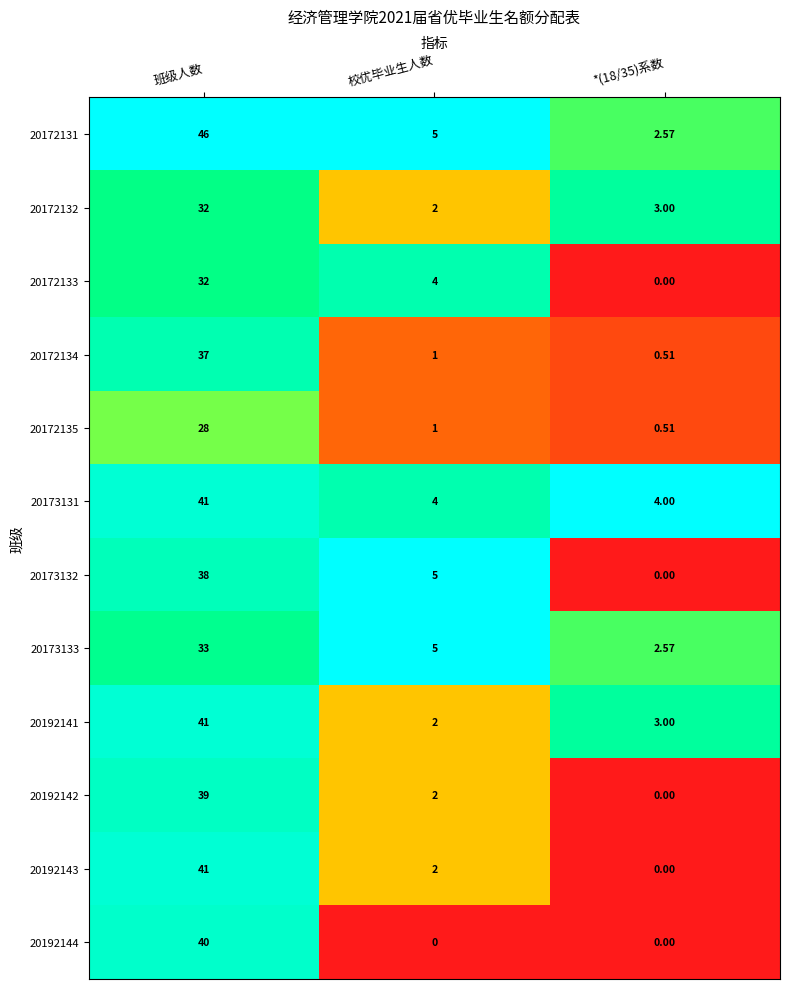

At which category does the chart reach its peak across all series?

班级人数